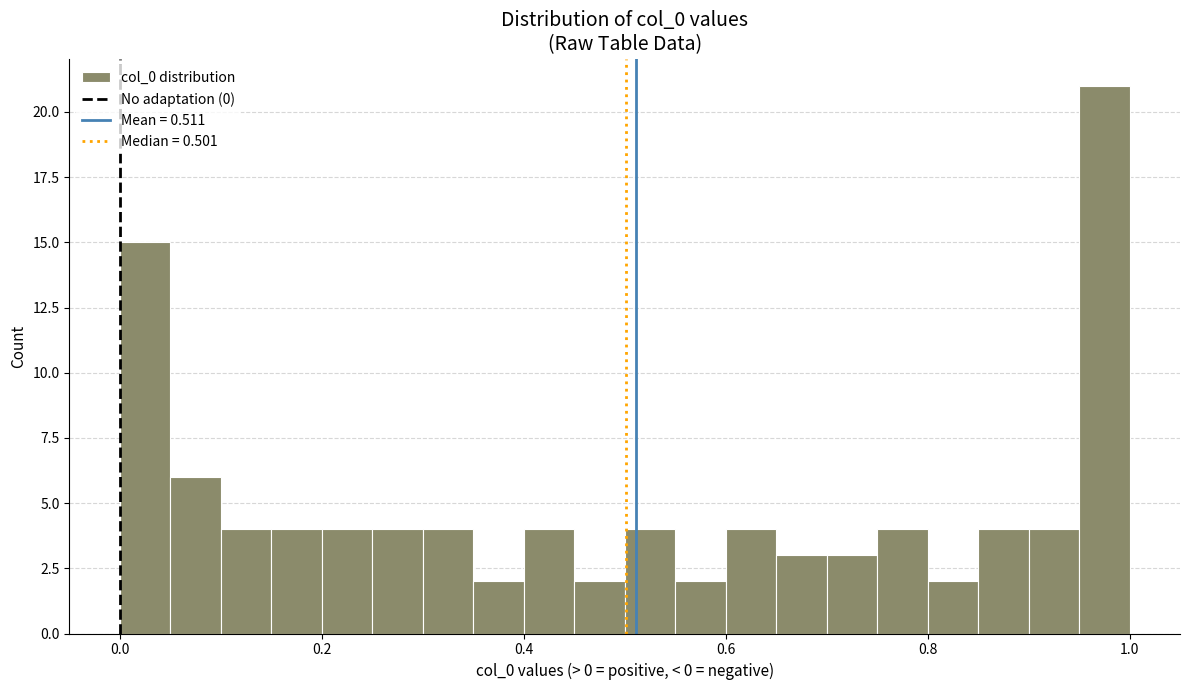

Around what value on the x-axis is the tallest bar? Give the approximate position of its centre, as read against the axis.

0.98